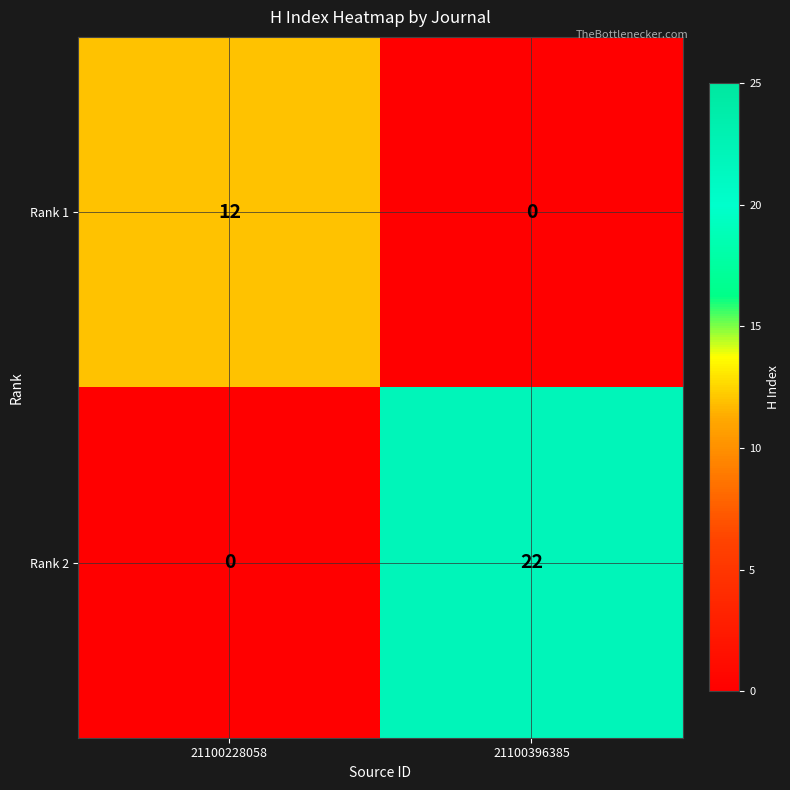

Count the number of data series in this chart.

2